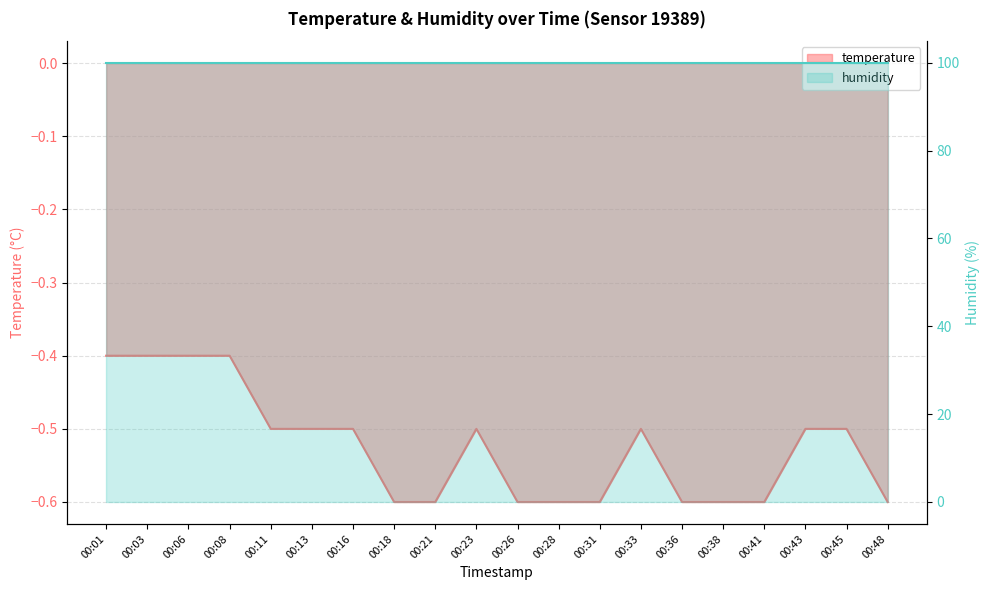

What is the value of the 17th point from the left?

-0.6